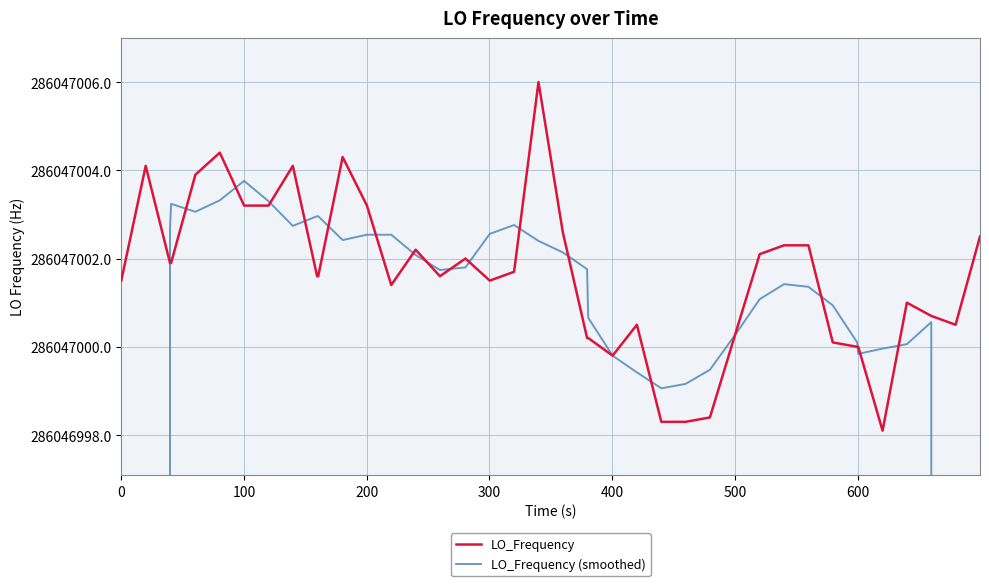

Which series has the largest range (max minus min)?

LO_Frequency (smoothed)